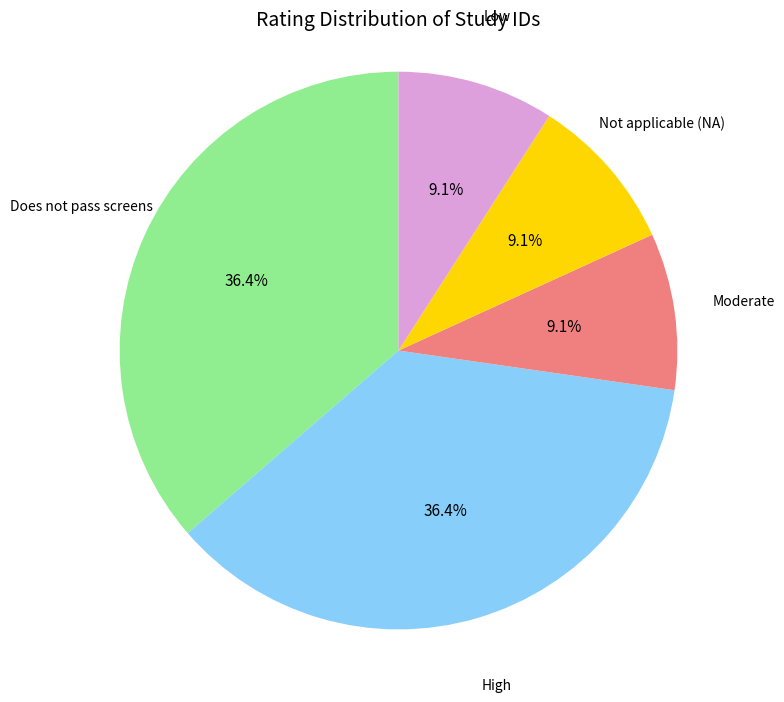

Does any single category account for the majority?

No